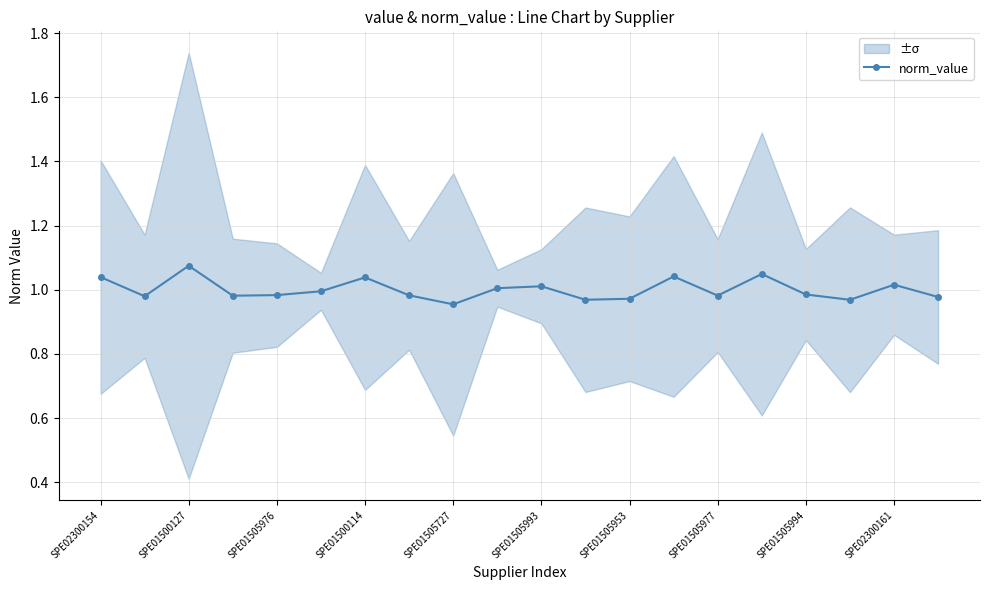

True or false: norm_value has a value of 1.7 at SPE01505977.

False